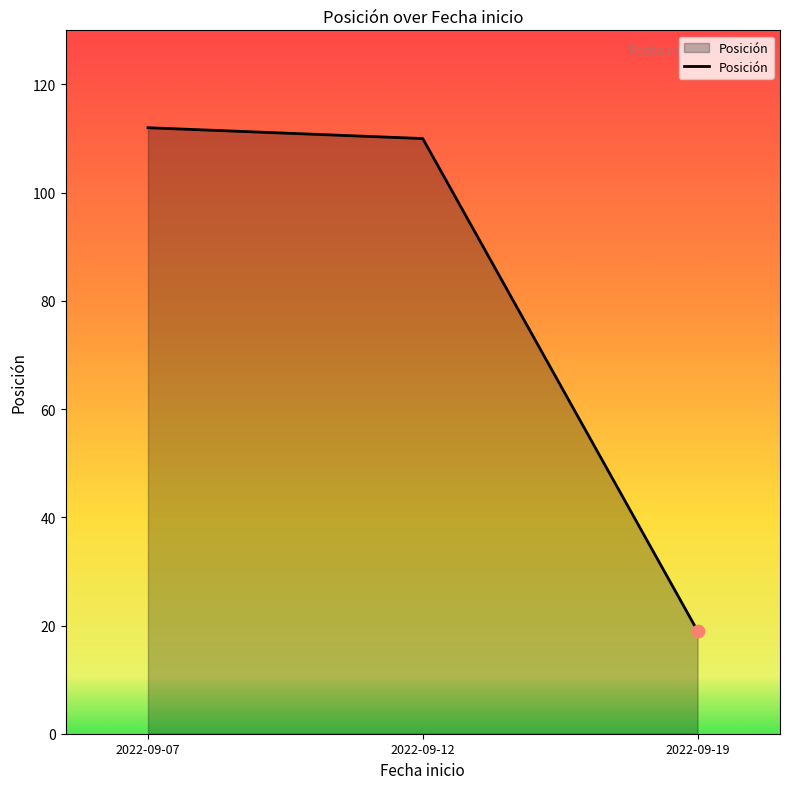

Between 2022-09-12 and 2022-09-07, which is larger?

2022-09-07